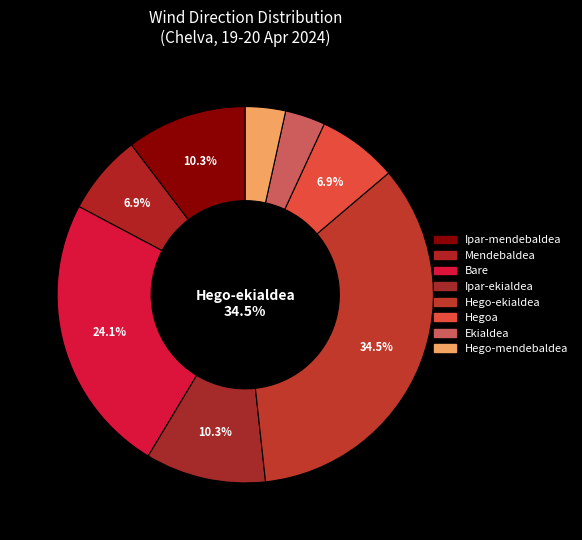

Combined, what portion of the pie is Hegoa and Hego-ekialdea?

41.4%